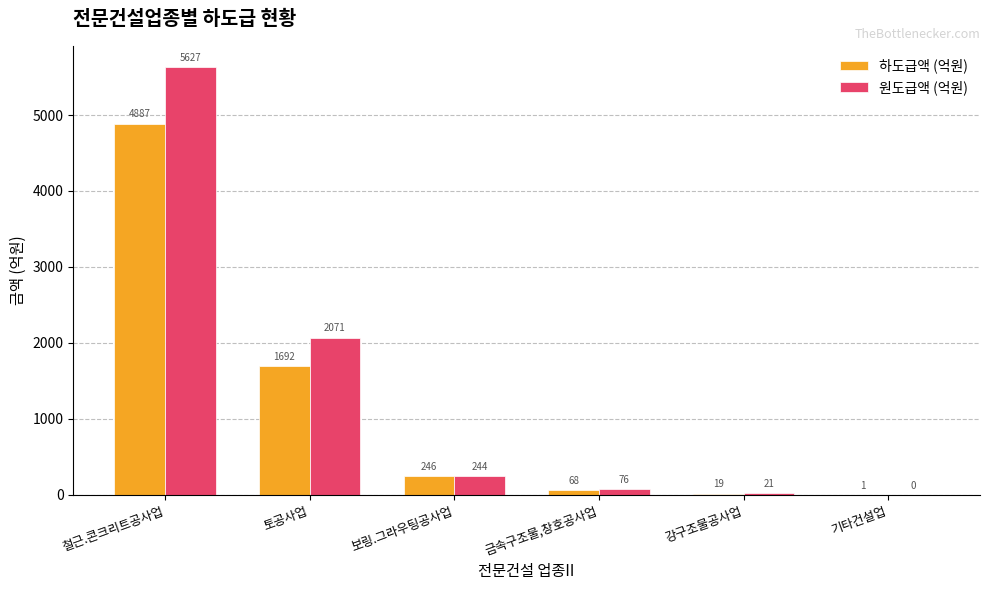

Count the number of data series in this chart.

2